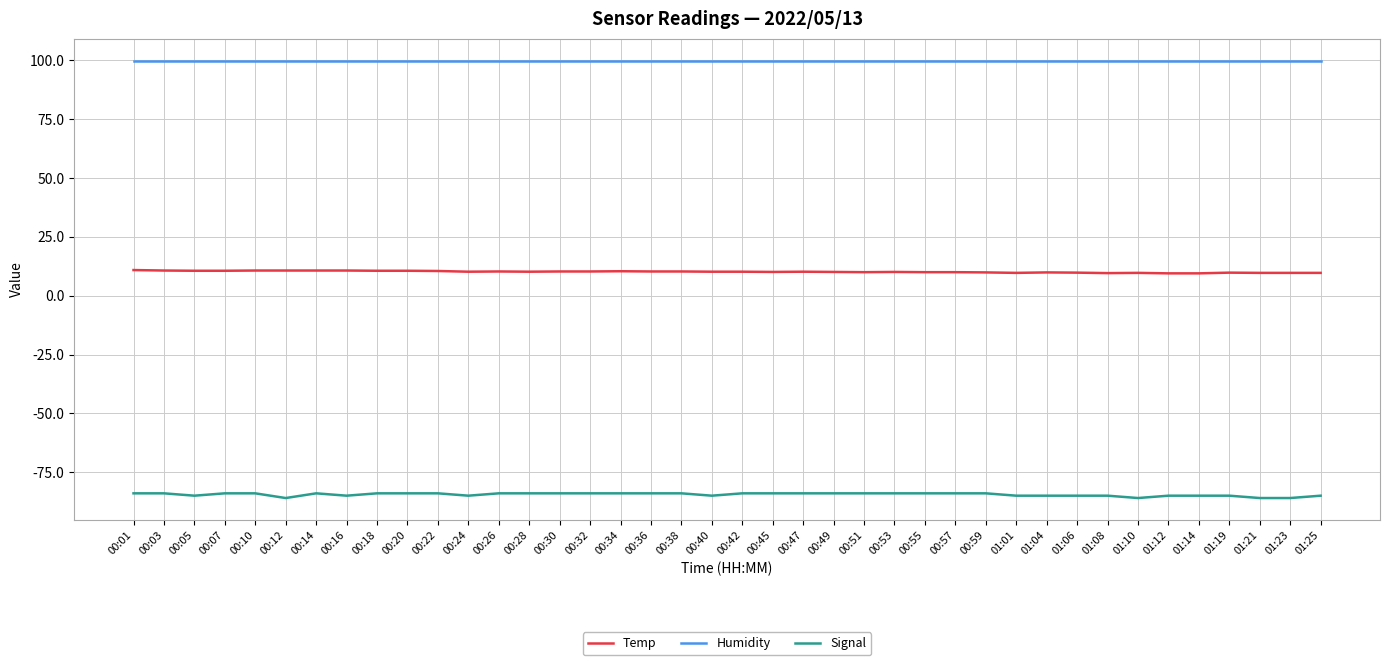

What is the spread (max minus min) of values at 01:04?

184.9